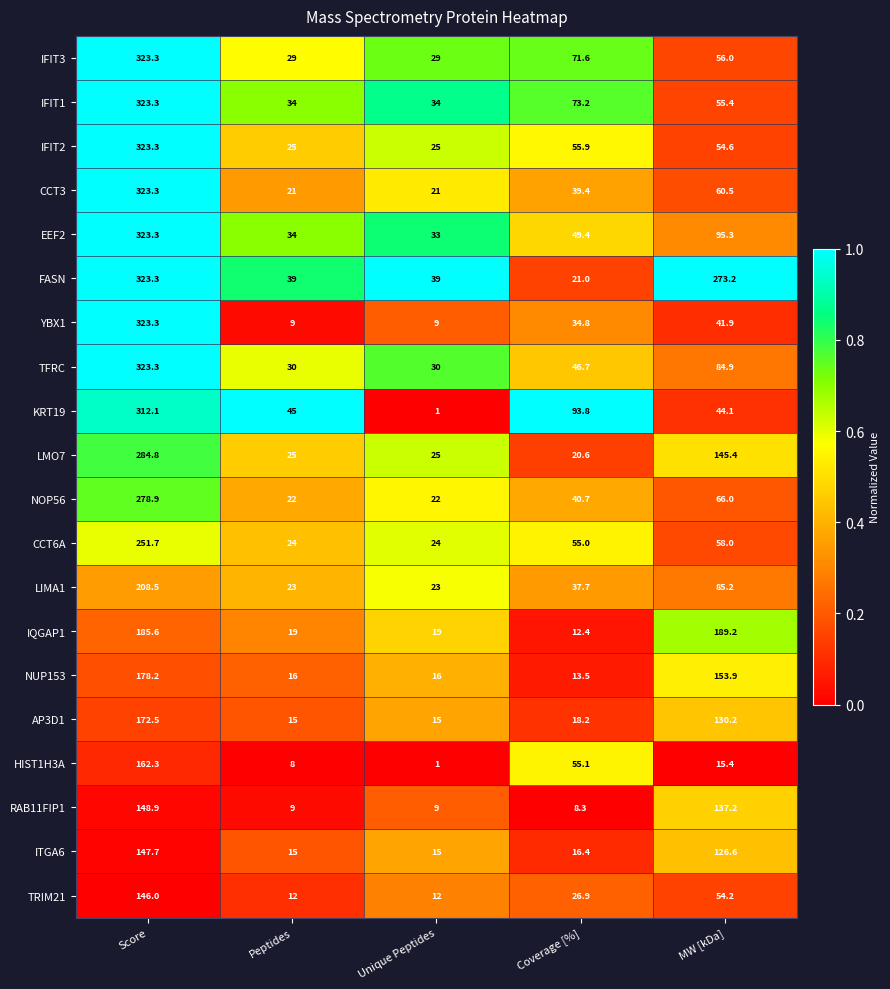

Count the number of data series in this chart.

20